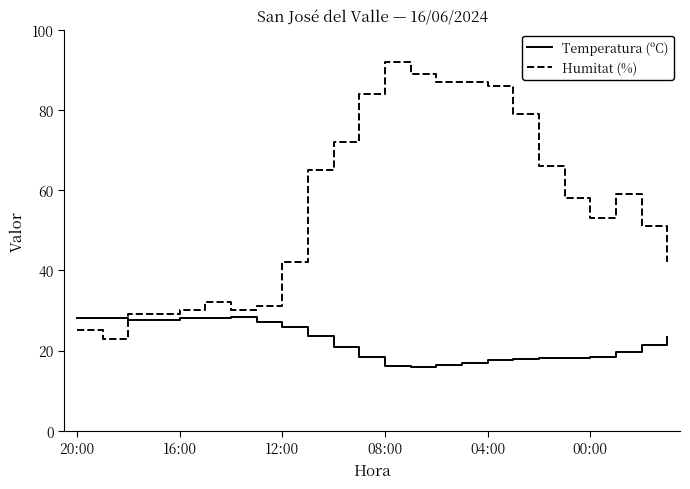

Which series has the largest total across all categories?

Humitat (%)